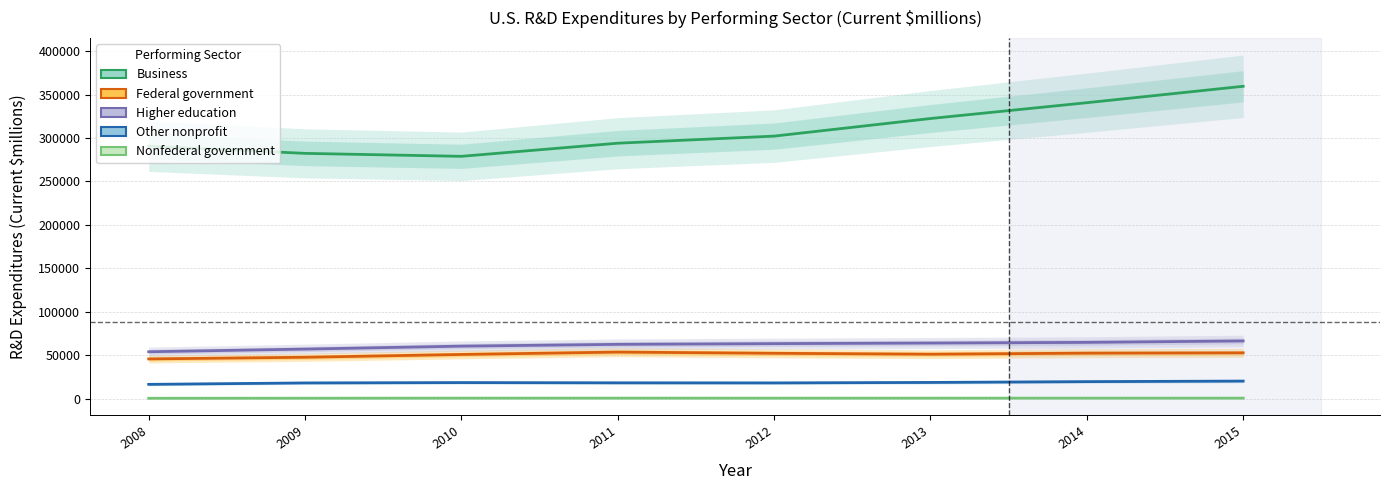

Which series has the largest total across all categories?

Business